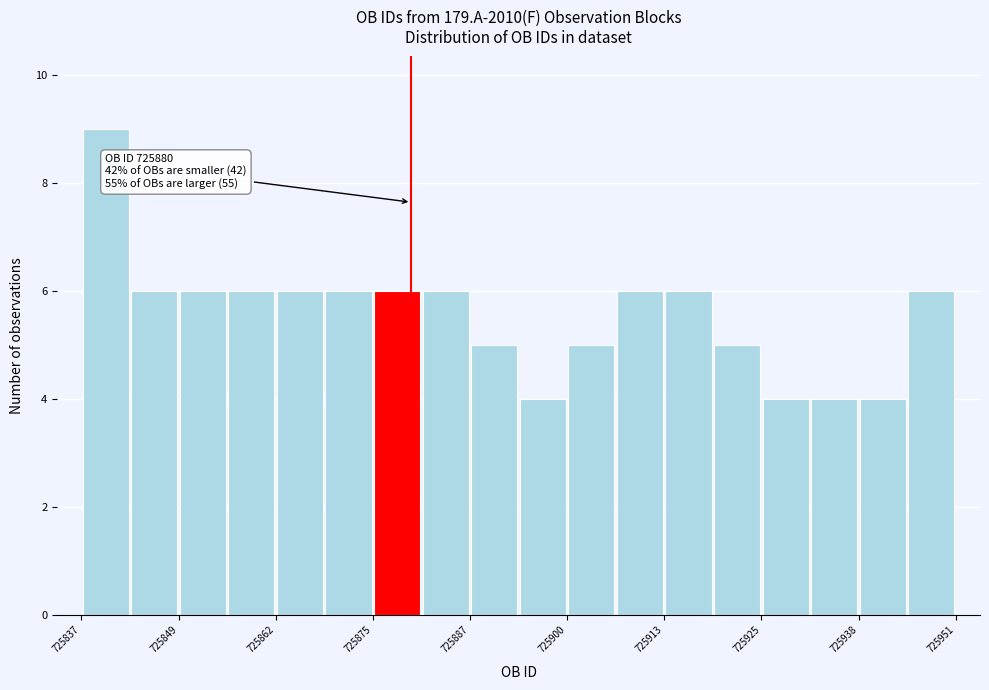

Read against the x-axis, roughly where is the centre of the tallest bar?

725840